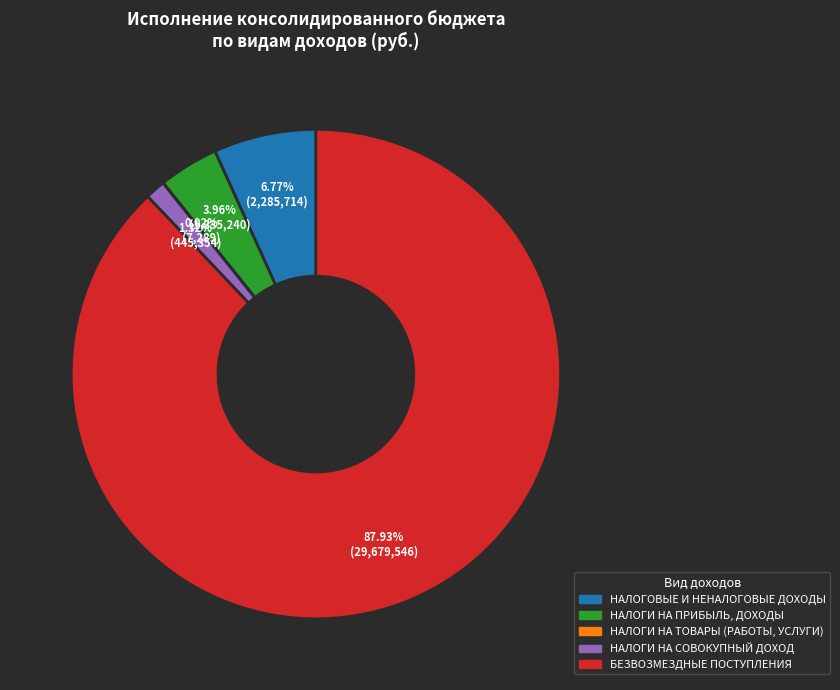

Is БЕЗВОЗМЕЗДНЫЕ ПОСТУПЛЕНИЯ the majority of the pie?

Yes